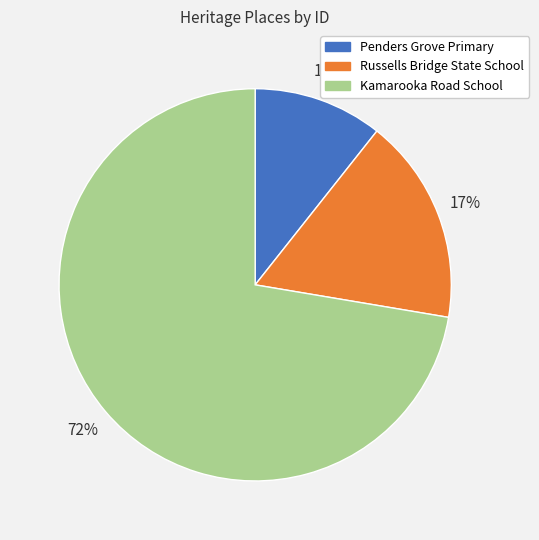

Which has a higher value, Penders Grove Primary or Kamarooka Road School?

Kamarooka Road School